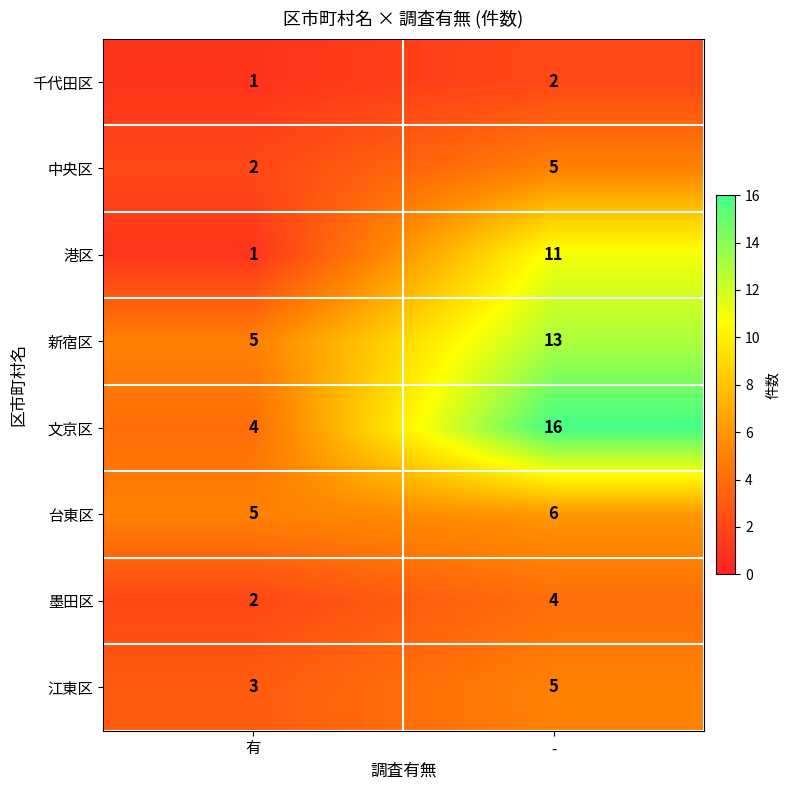

True or false: 中央区 has a value of 3 at -.

False